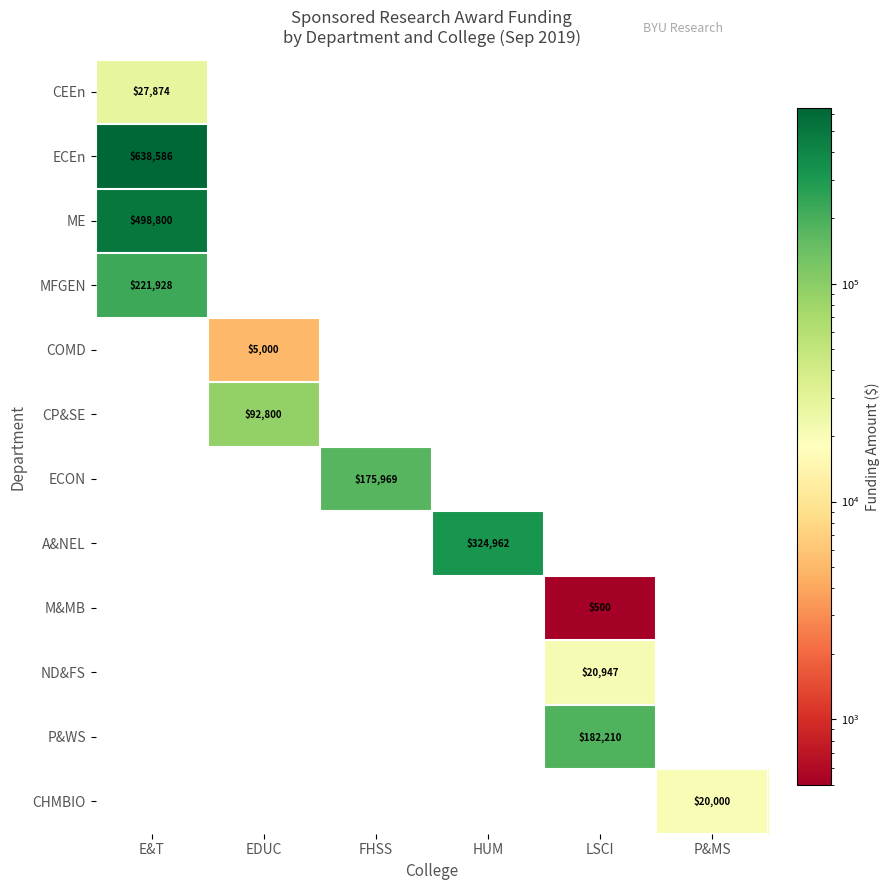

True or false: ECON has a value of 76876 at FHSS.

False